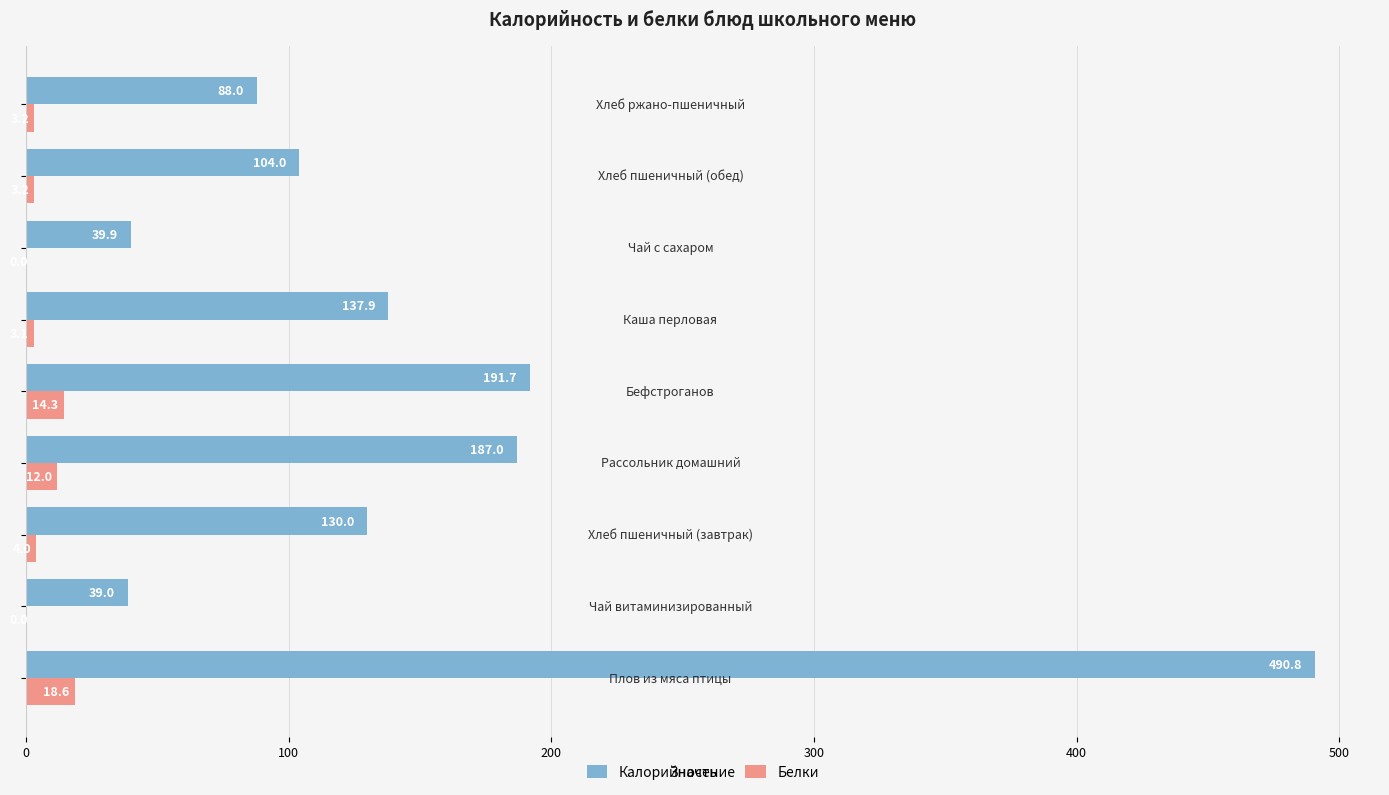

Which series has the largest total across all categories?

Калорийность